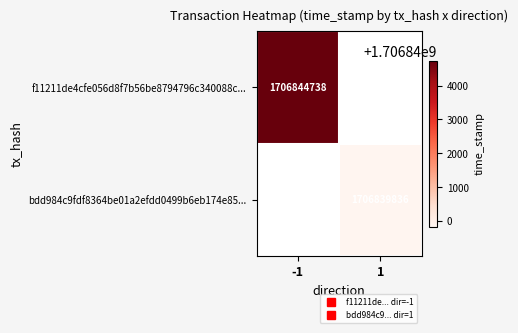

At 1, list the series in order from smallest to largest.

f11211de4cfe056d8f7b56be8794796c340088c..., bdd984c9fdf8364be01a2efdd0499b6eb174e85...